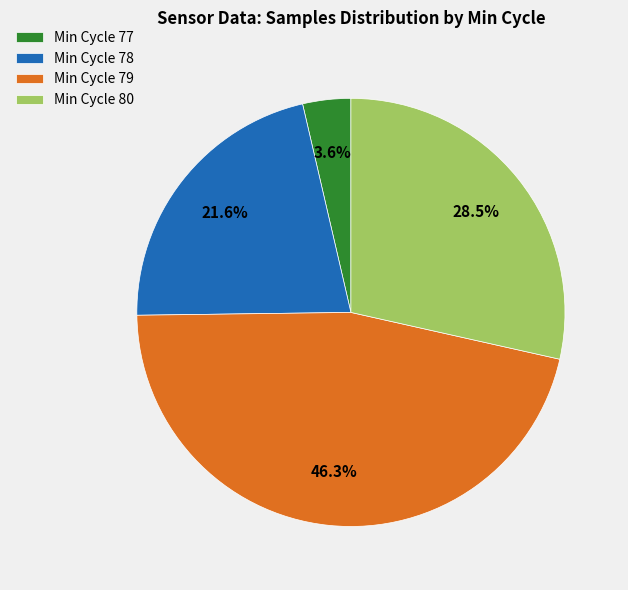

How many segments does this pie chart have?

4